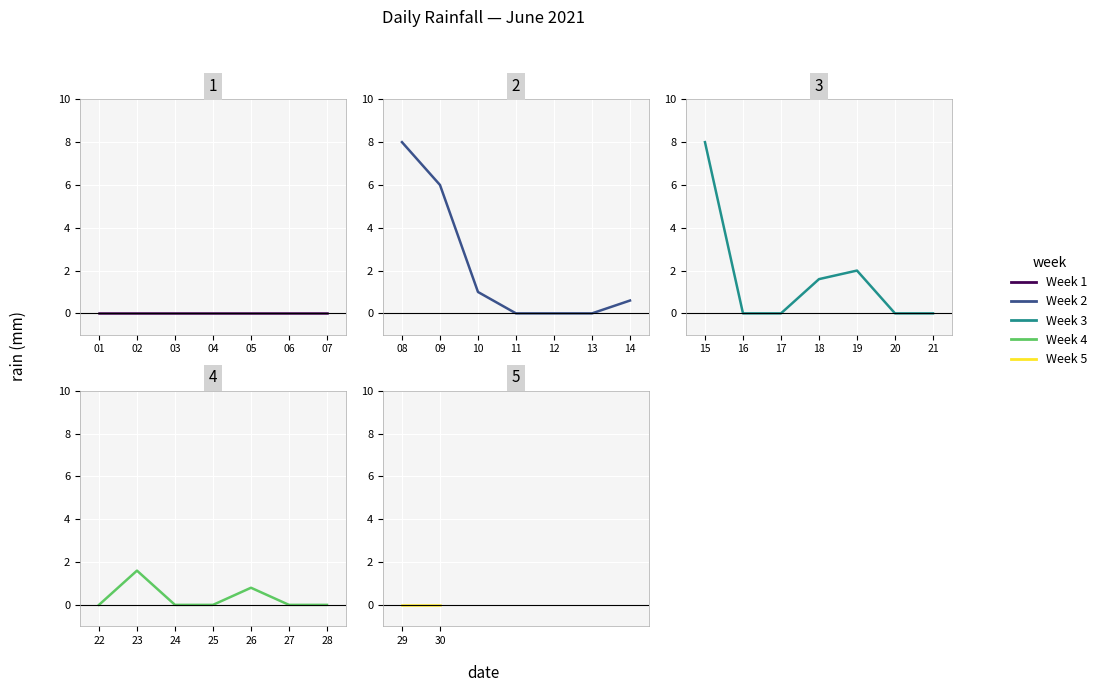

At which category does the chart reach its minimum across all series?

2021-06-01